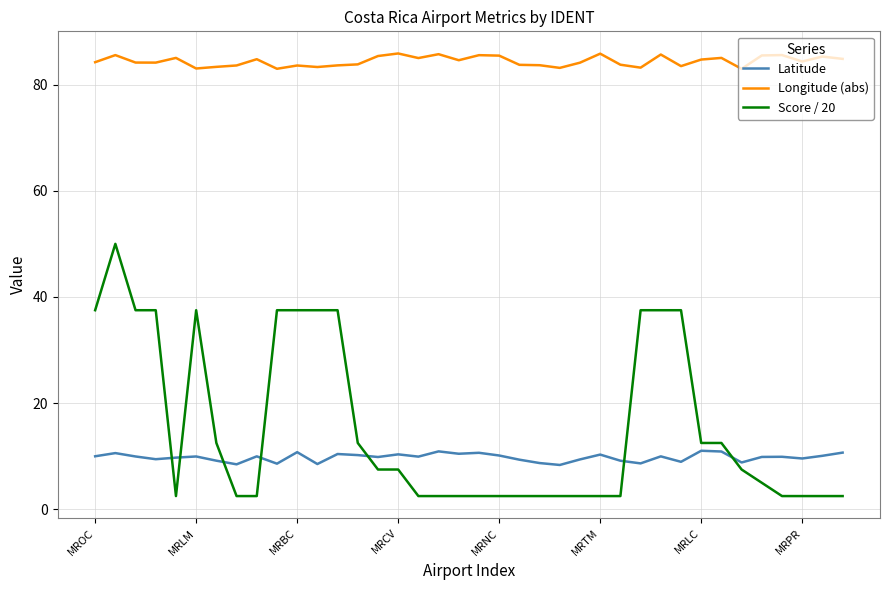

Which series has the widest spread of values?

Score / 20